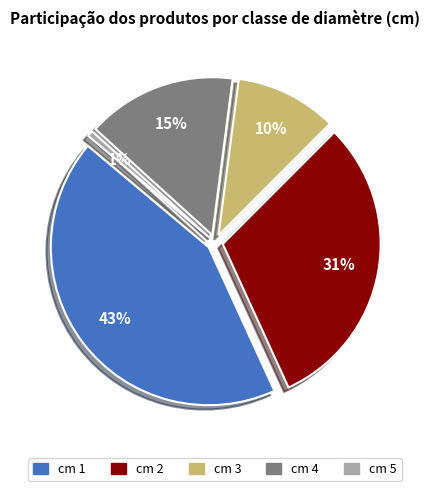

Which slice is the smallest?

5